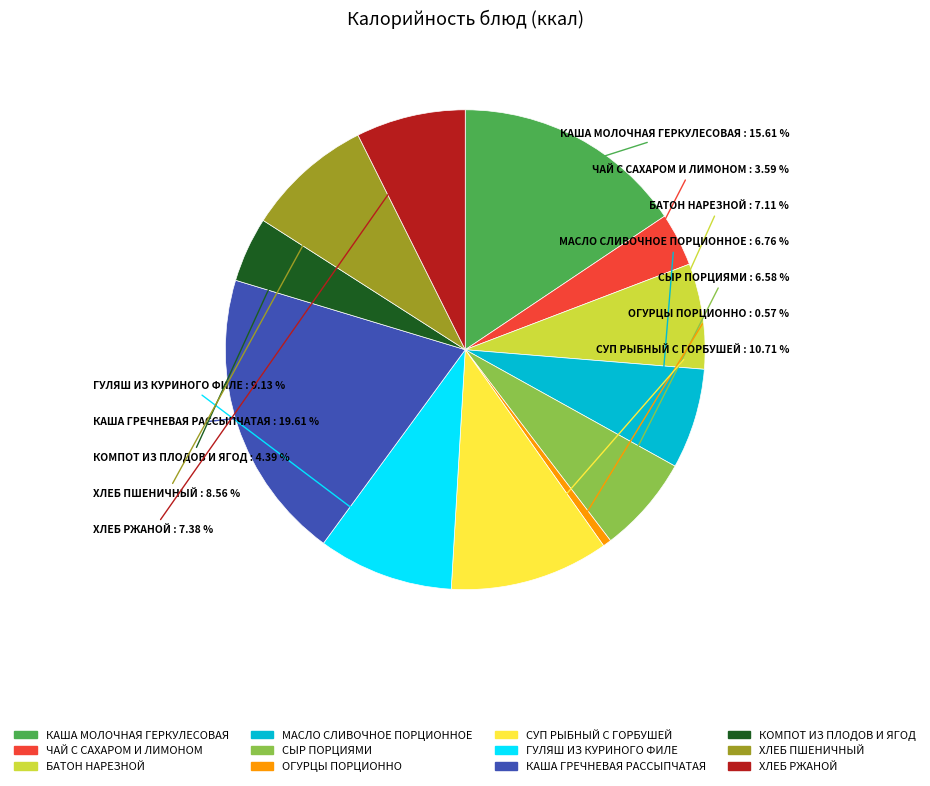

To the nearest percent, what is the difference between the largest and smallest slice percentages?

19%